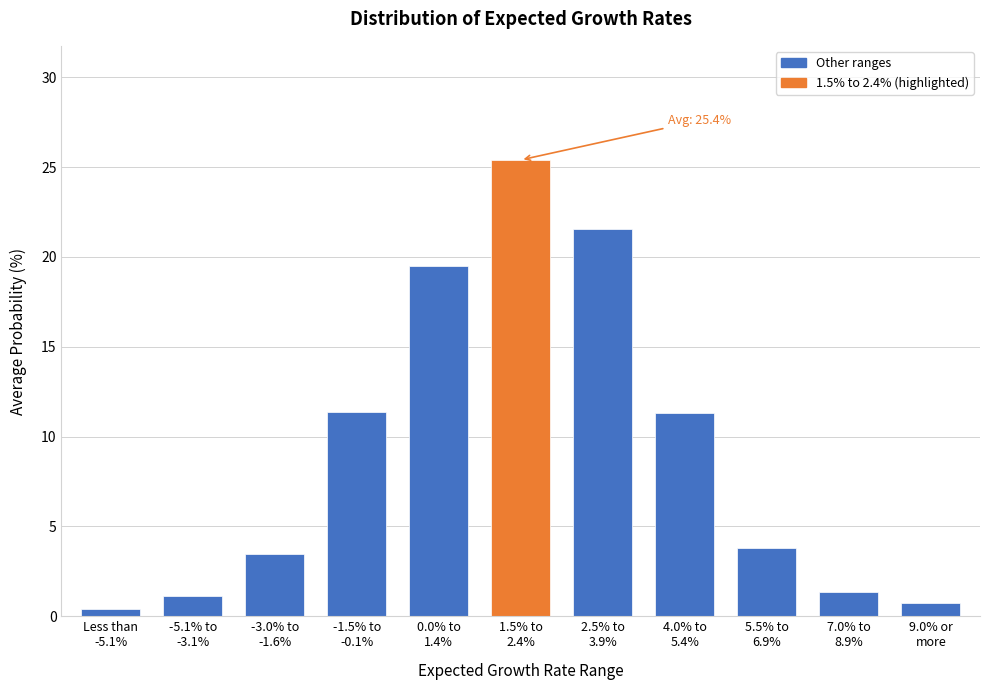

What is the greatest value displayed?

25.4